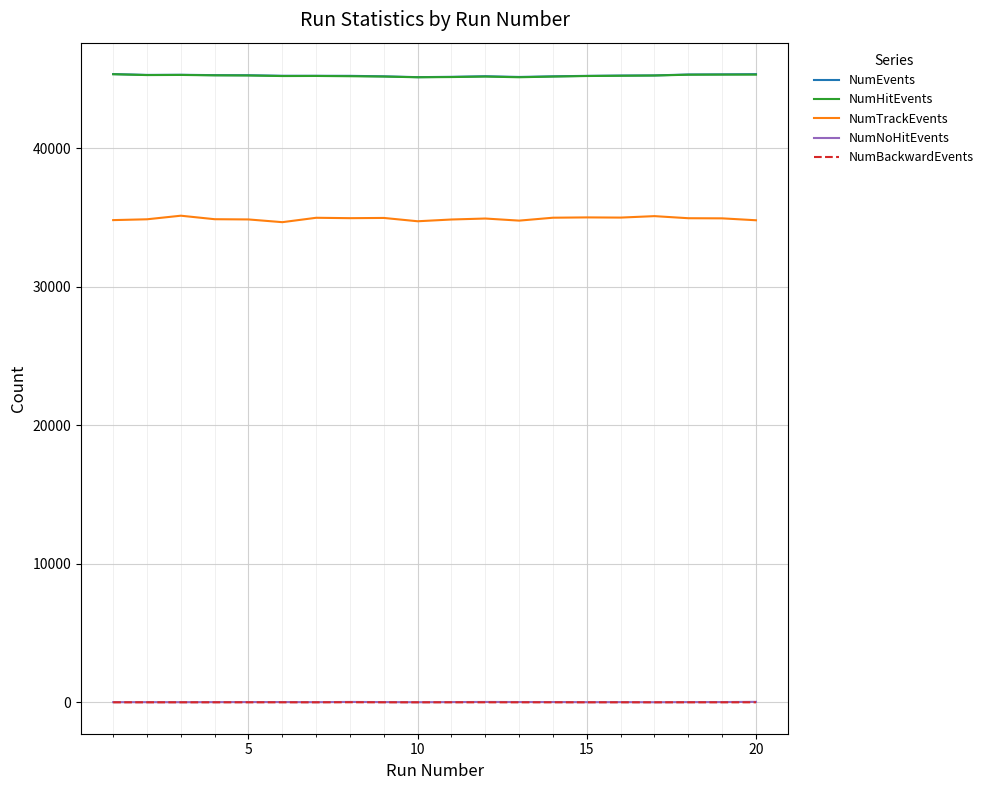

True or false: NumTrackEvents and NumEvents intersect in this chart.

False